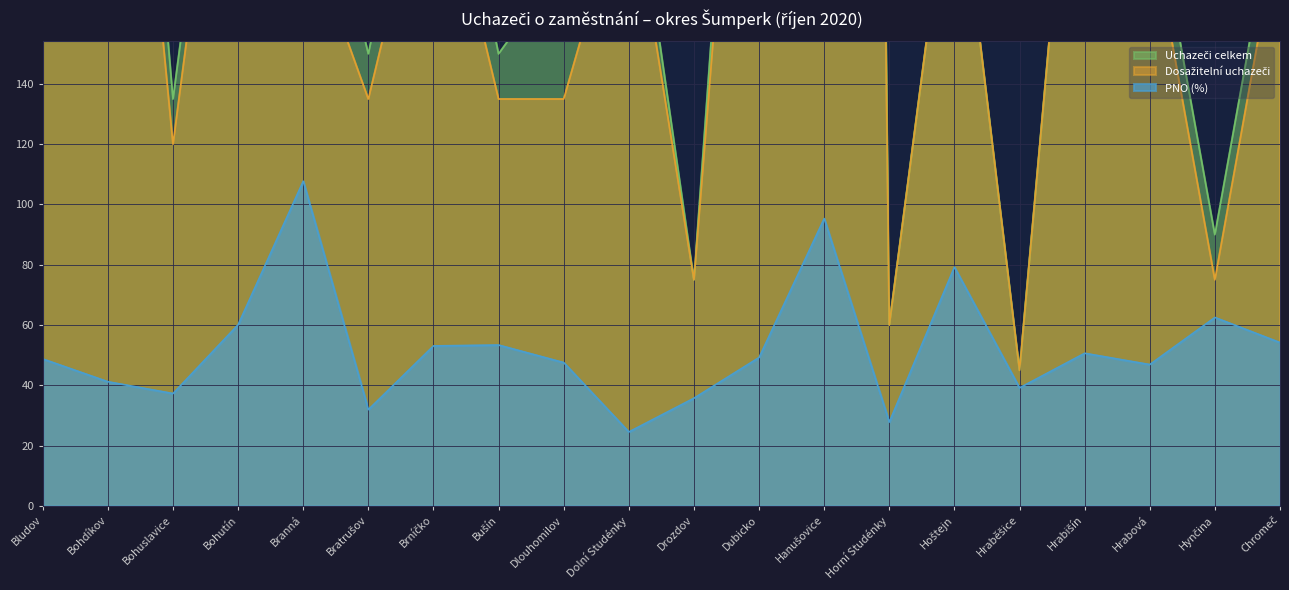

At which label does Uchazeči celkem first exceed 225?

Bludov